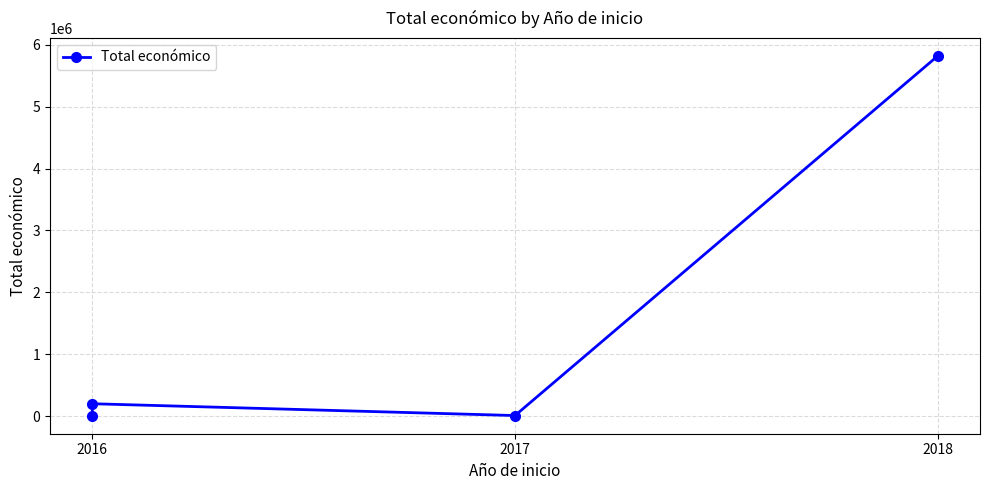

How many data points does each series have?

4